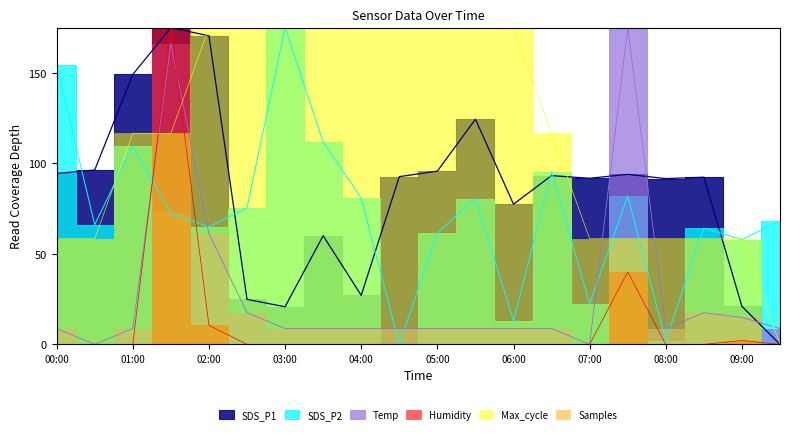

At which category is the sum across all series the highest?

01:30